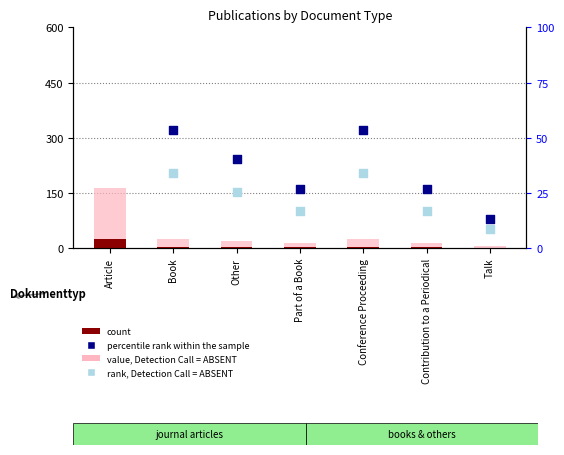

Which series reaches the maximum Y coordinate?

percentile rank within the sample